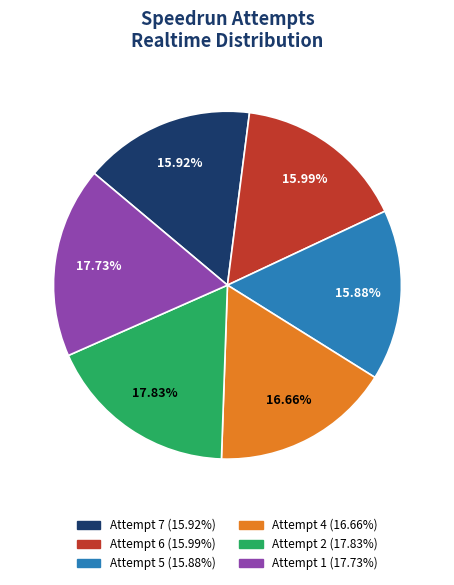

To the nearest percent, what is the difference between the Attempt 1 and Attempt 7 slice percentages?

2%